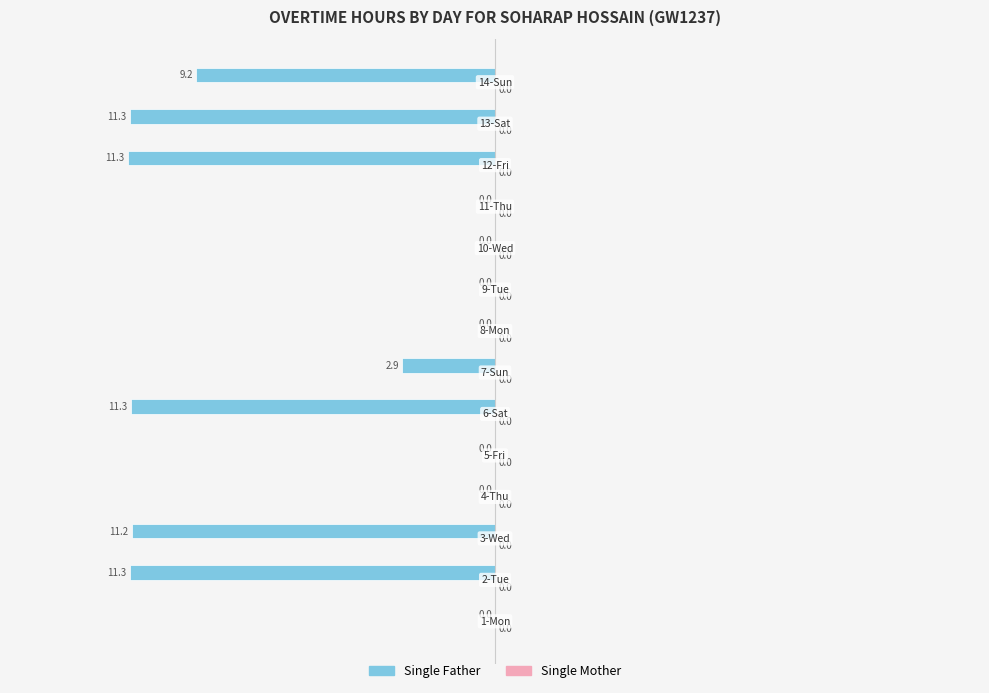

How many data points does each series have?

14